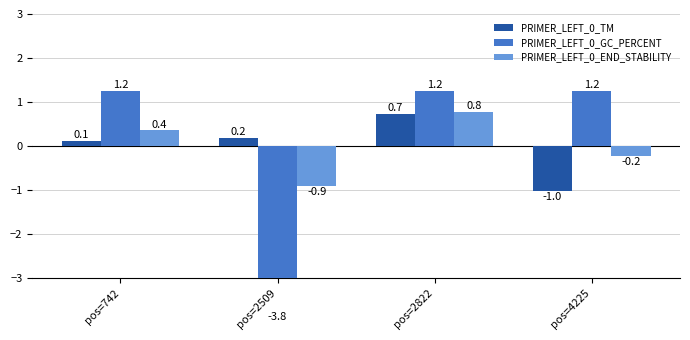

Is the value of PRIMER_LEFT_0_END_STABILITY at pos=4225 greater than the value of PRIMER_LEFT_0_TM at pos=2822?

No